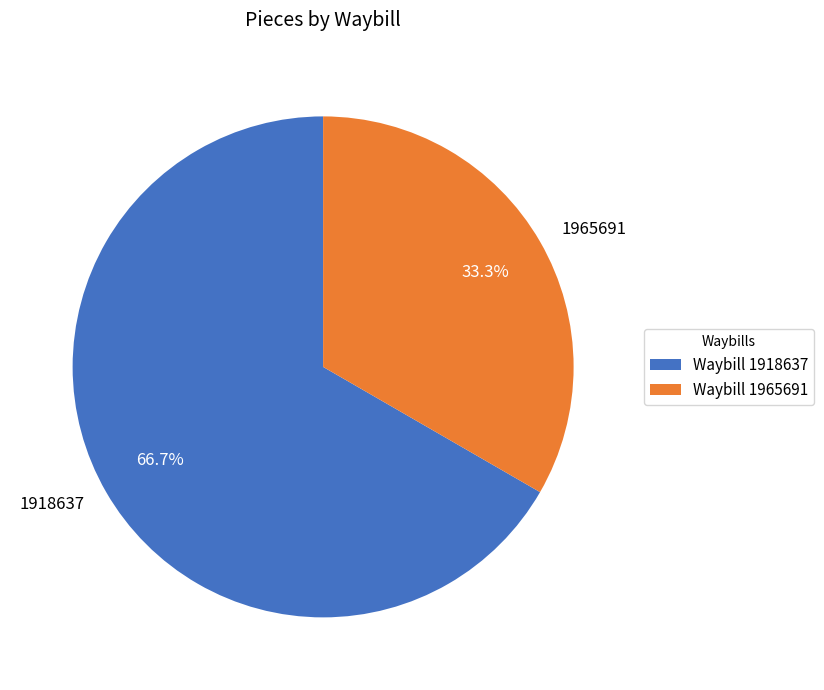

Count the number of slices in the pie.

2